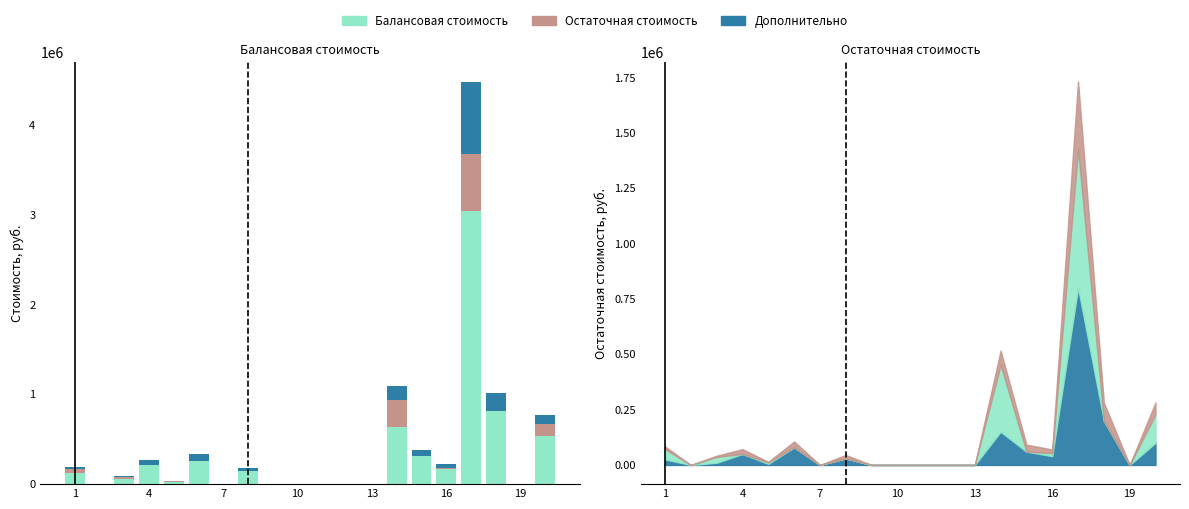

Which series has the largest range (max minus min)?

Балансовая стоимость